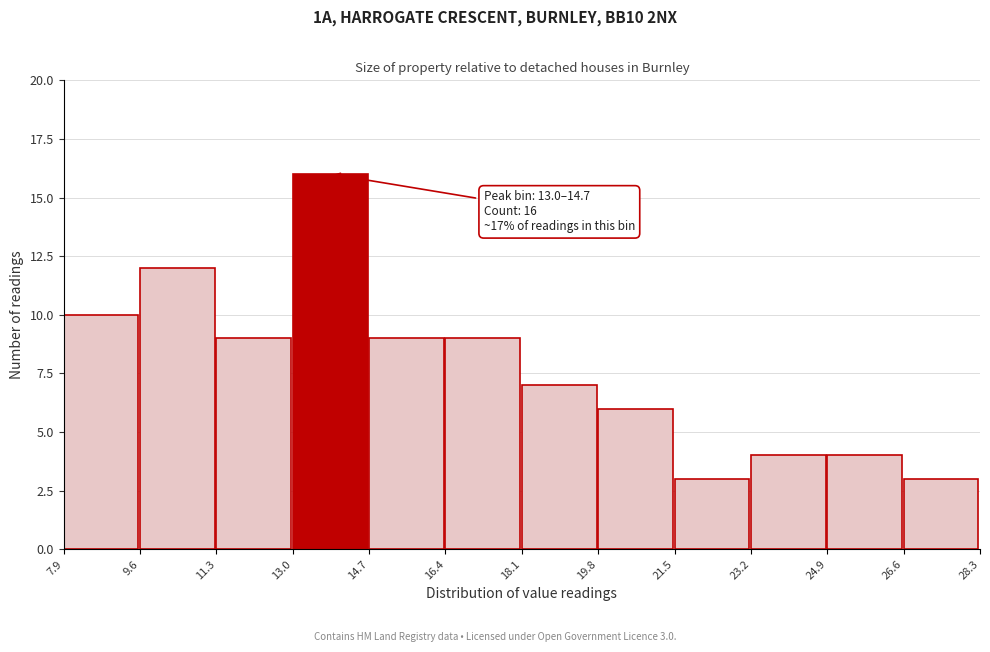

Over which range of the x-axis is the bar tallest?

13.0 to 14.7